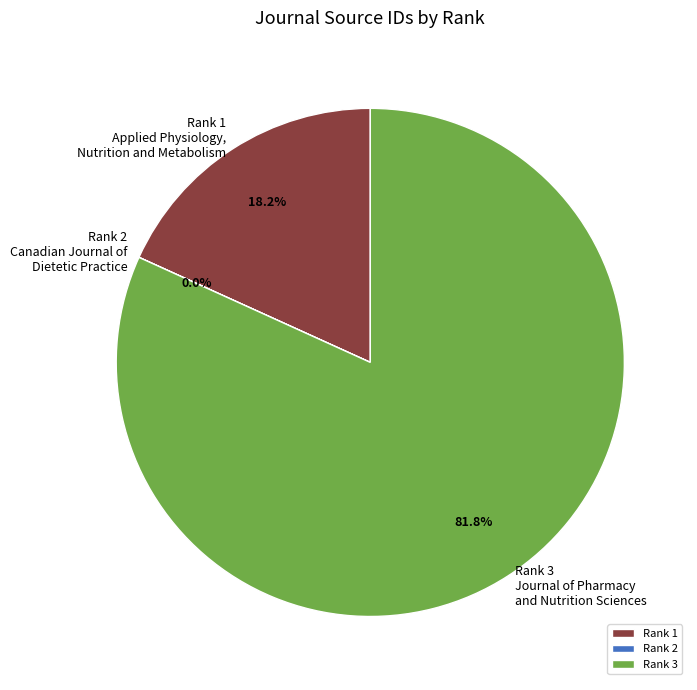

Which category accounts for the majority?

Rank 3